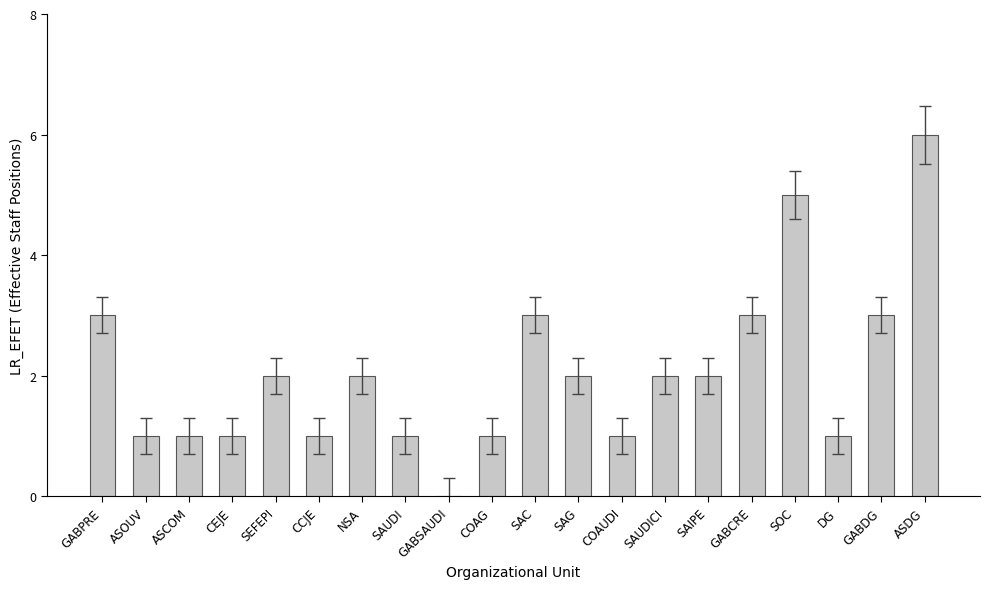

How many series are shown in this chart?

1